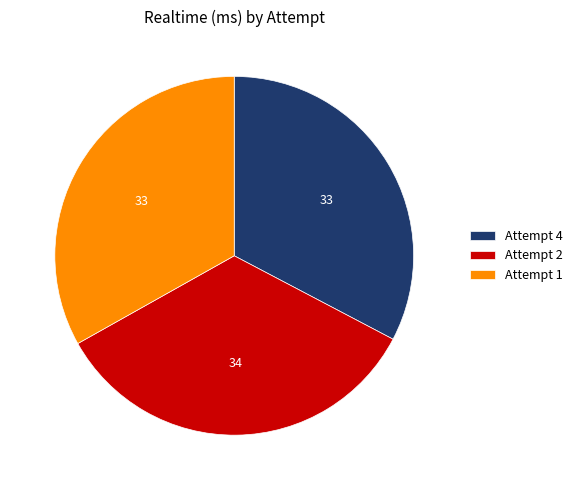

Between Attempt 4 and Attempt 2, which is larger?

Attempt 2